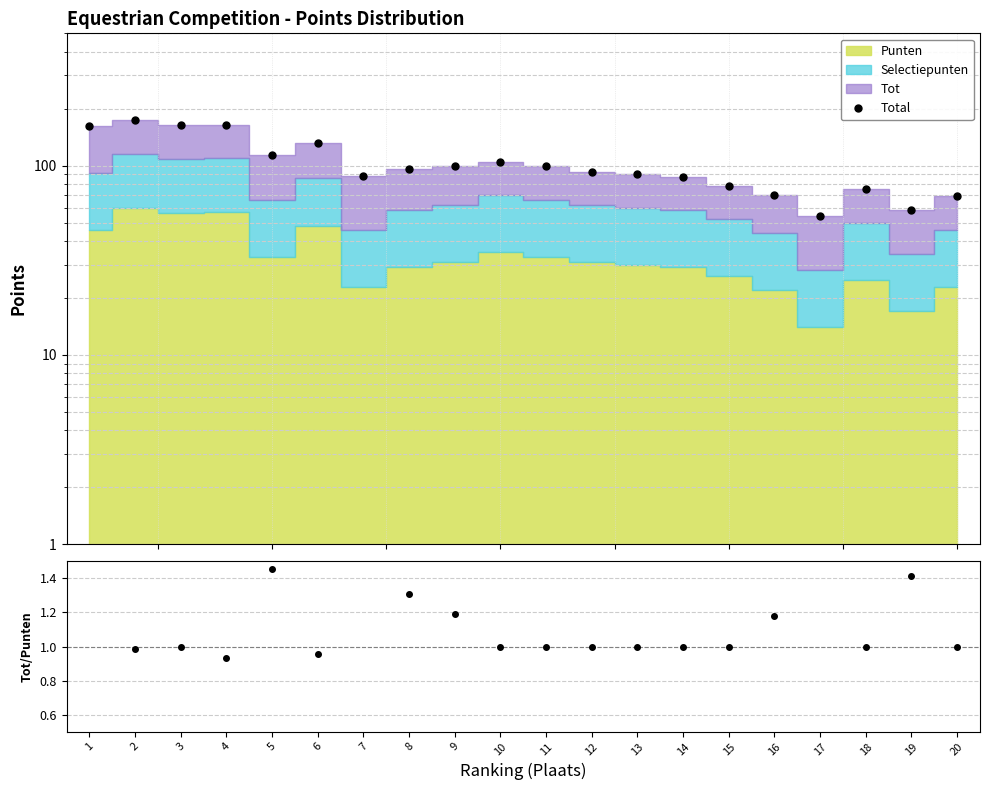

Does the chart display data point markers on the line(s)?

Yes